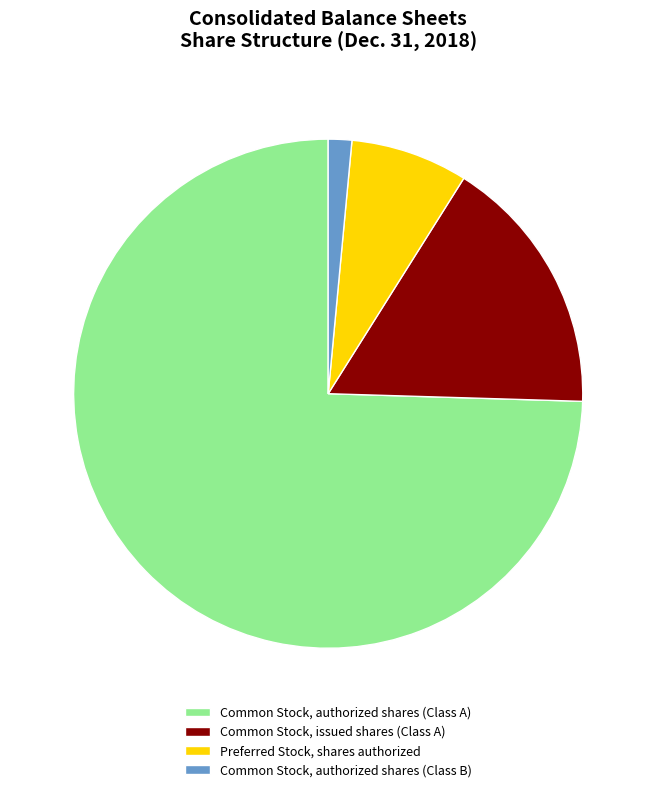

Is it true that Preferred Stock, shares authorized is 7% of the pie?

True